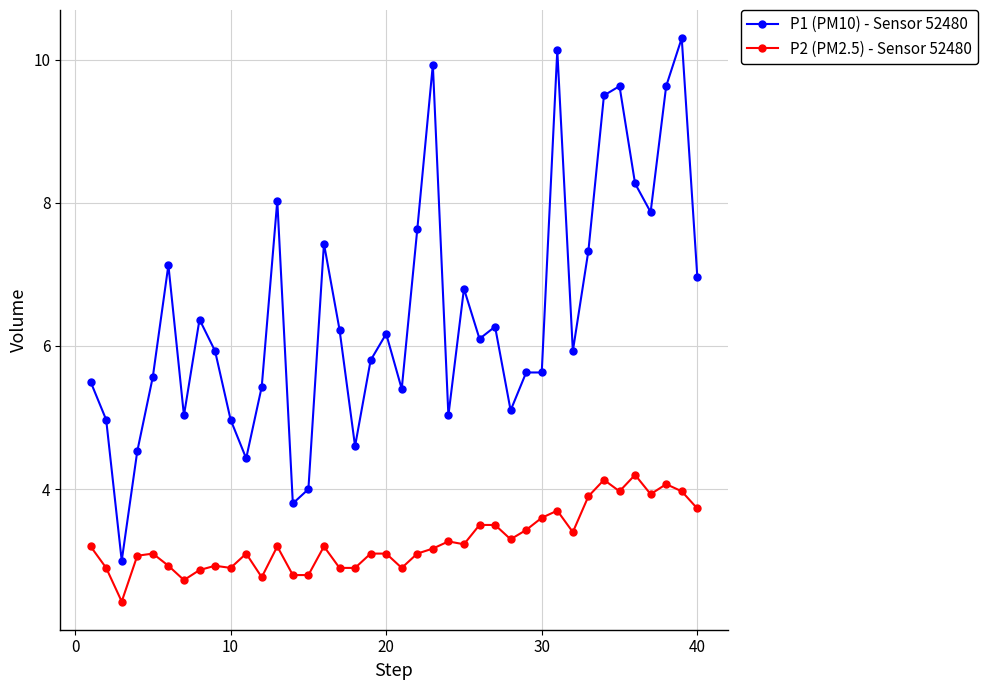

Which series has the largest range (max minus min)?

P1 (PM10) - Sensor 52480